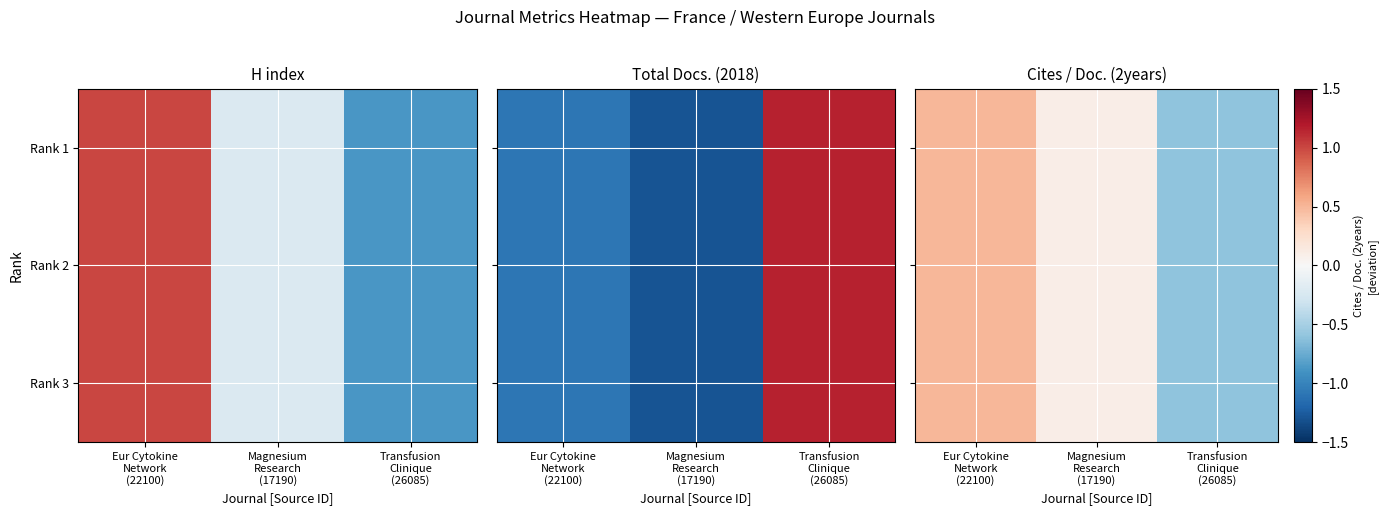

How many positive values does the Rank 3 series have?

2